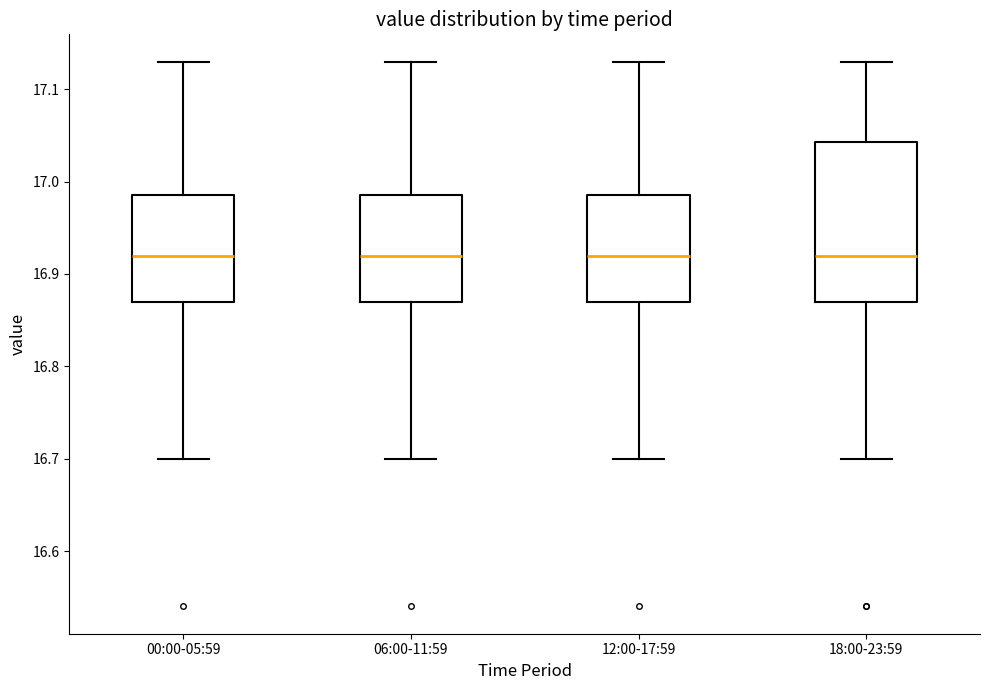

Where does the upper whisker of the box for 00:00-05:59 end on the y-axis? The values are not printed on the chart, so give them approximately, as read against the axis.

17.13